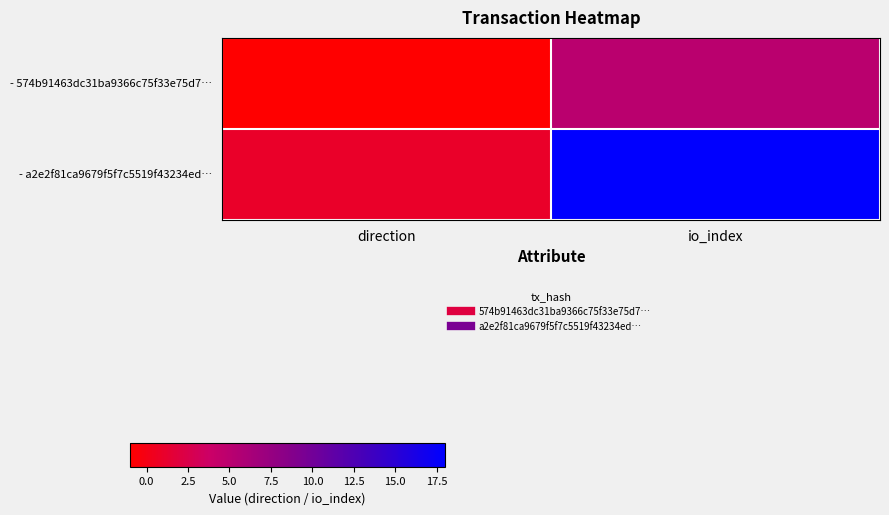

Which has a higher value, io_index or direction?

io_index